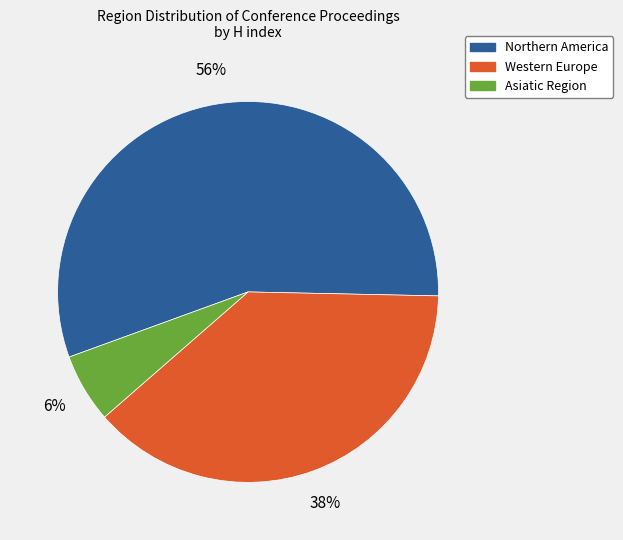

To the nearest percent, what is the difference between the largest and smallest slice percentages?

50%